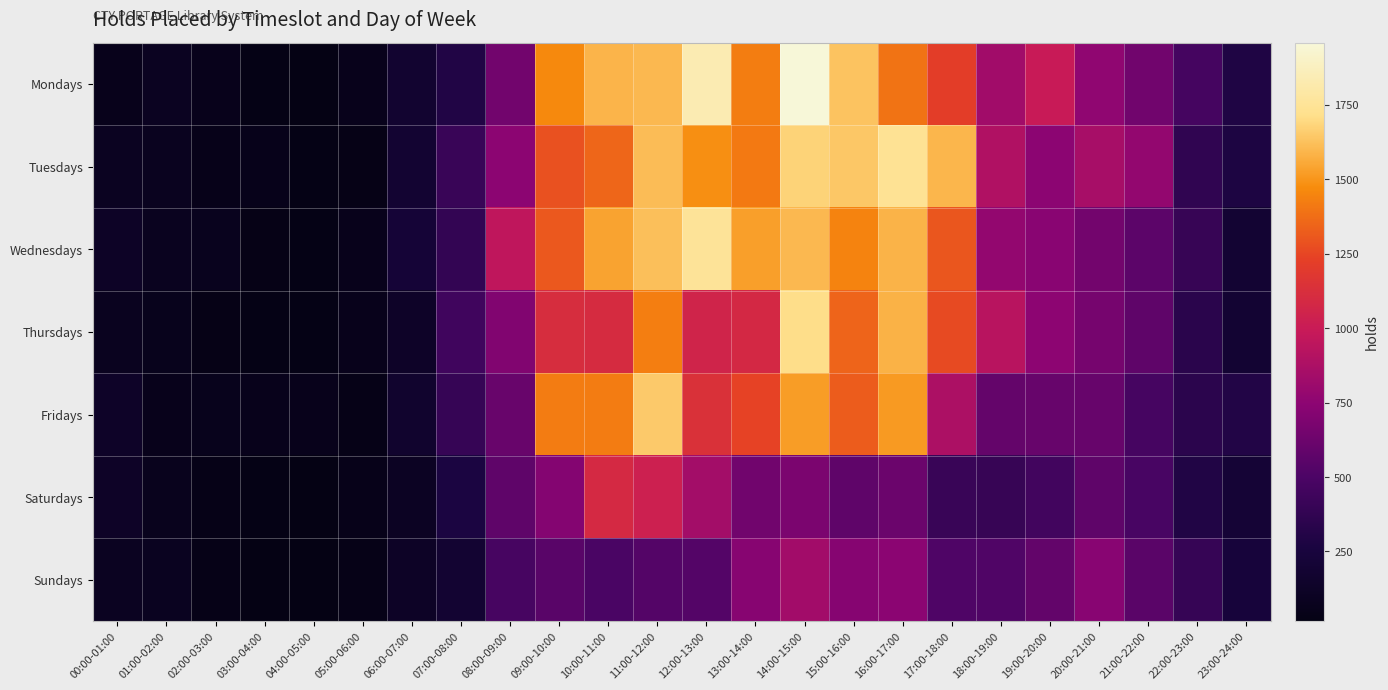

Which series has the largest range (max minus min)?

Mondays